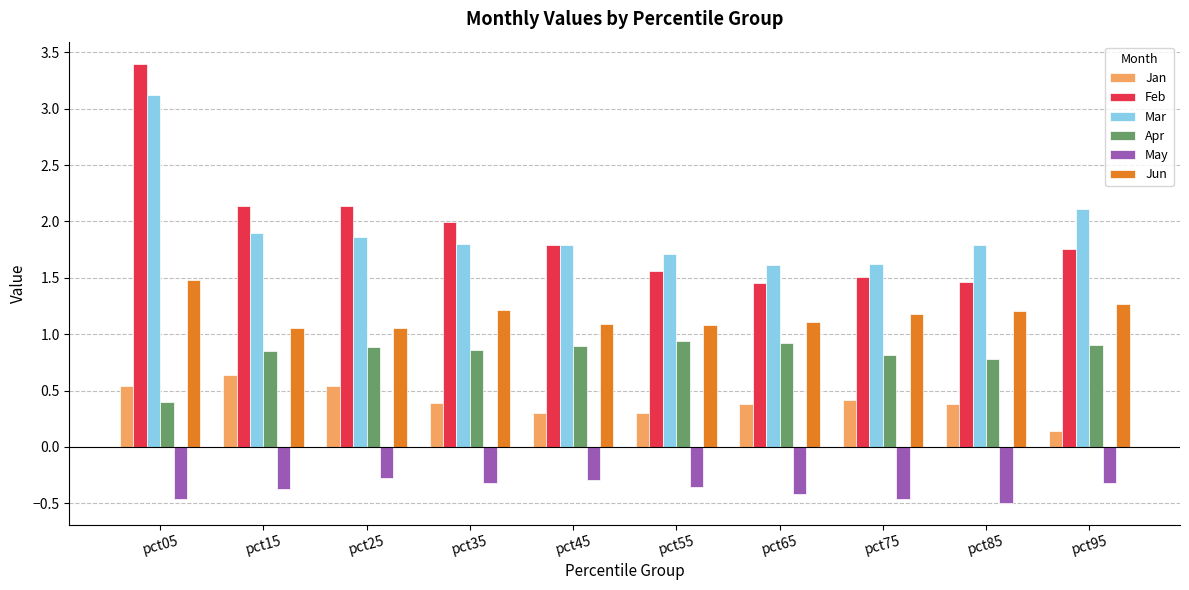

List the series in order of their peak value, highest first.

Feb, Mar, Jun, Apr, Jan, May